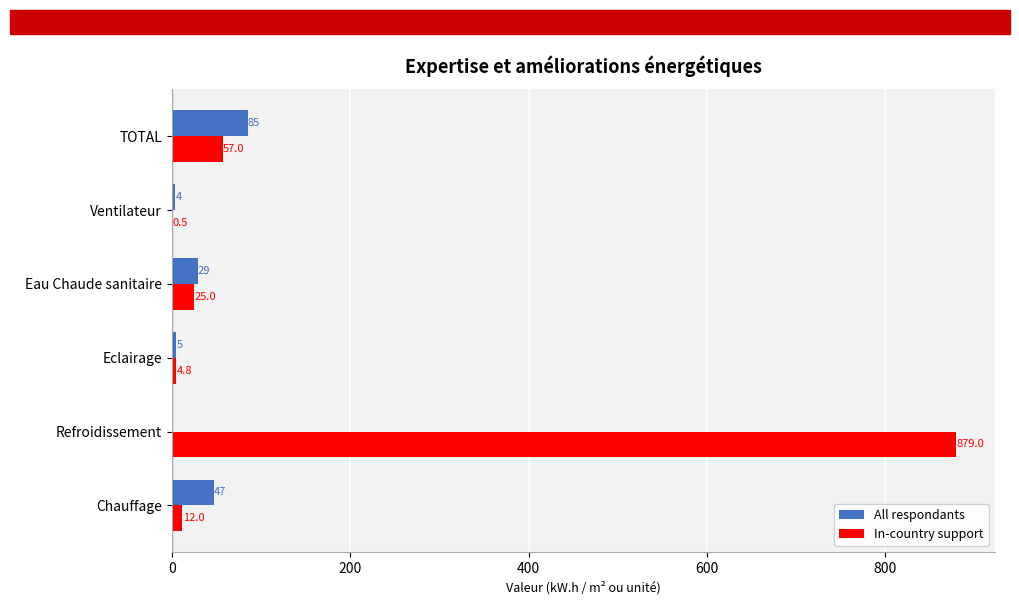

The All respondants series shows 0.0 at Refroidissement. True or false?

True